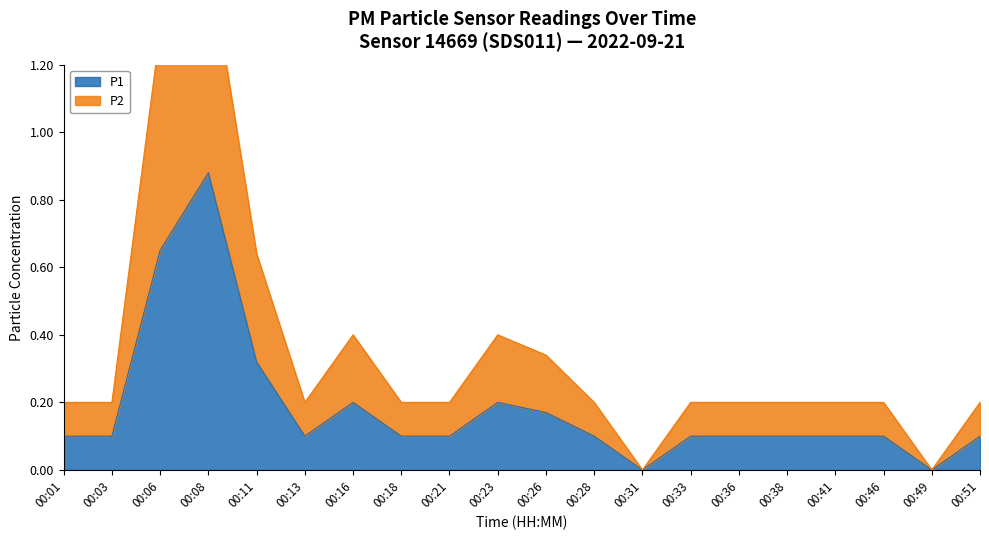

The P2 series shows 1.9 at 00:06. True or false?

False